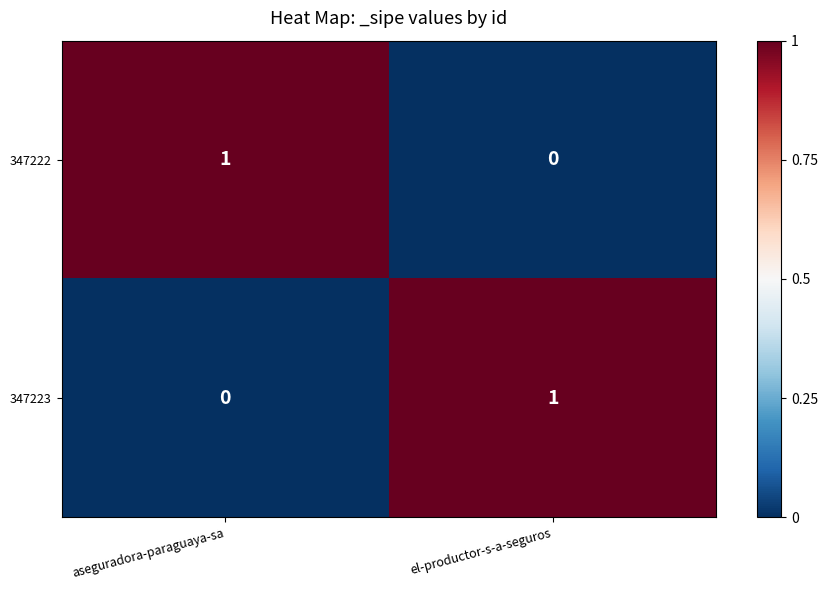

Rank the categories by 347223 value from highest to lowest.

el-productor-s-a-seguros, aseguradora-paraguaya-sa